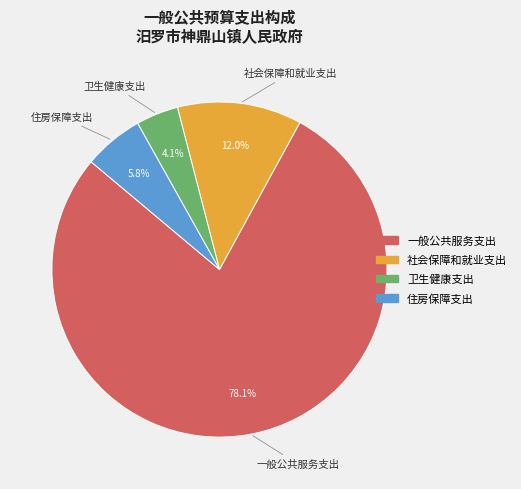

To the nearest percent, what portion does 卫生健康支出 represent?

4%